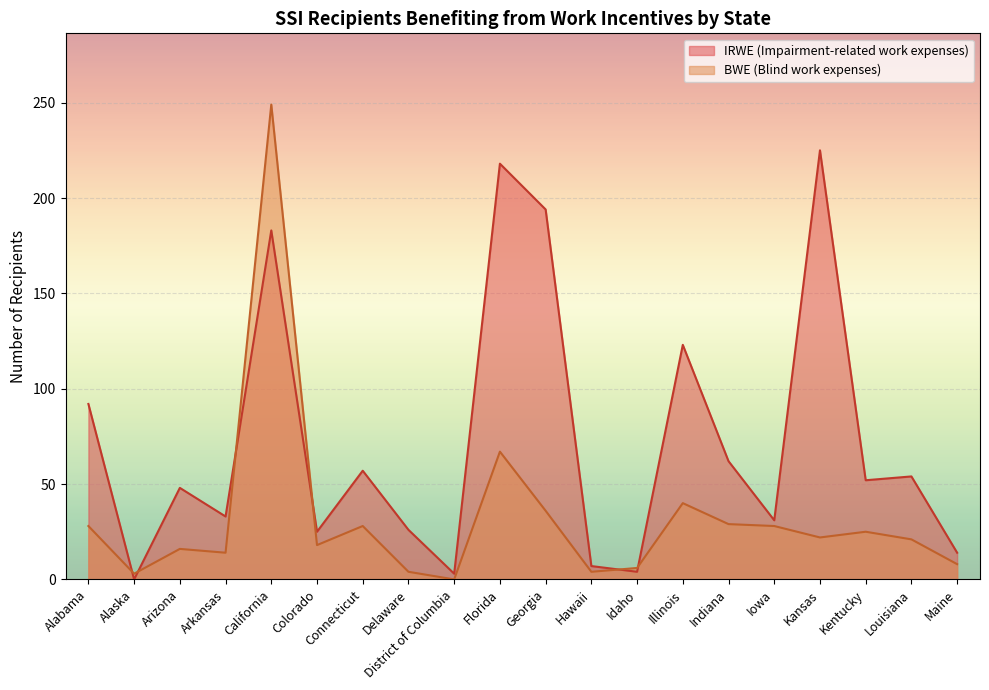

What is the label of the 2nd point from the right?

Louisiana